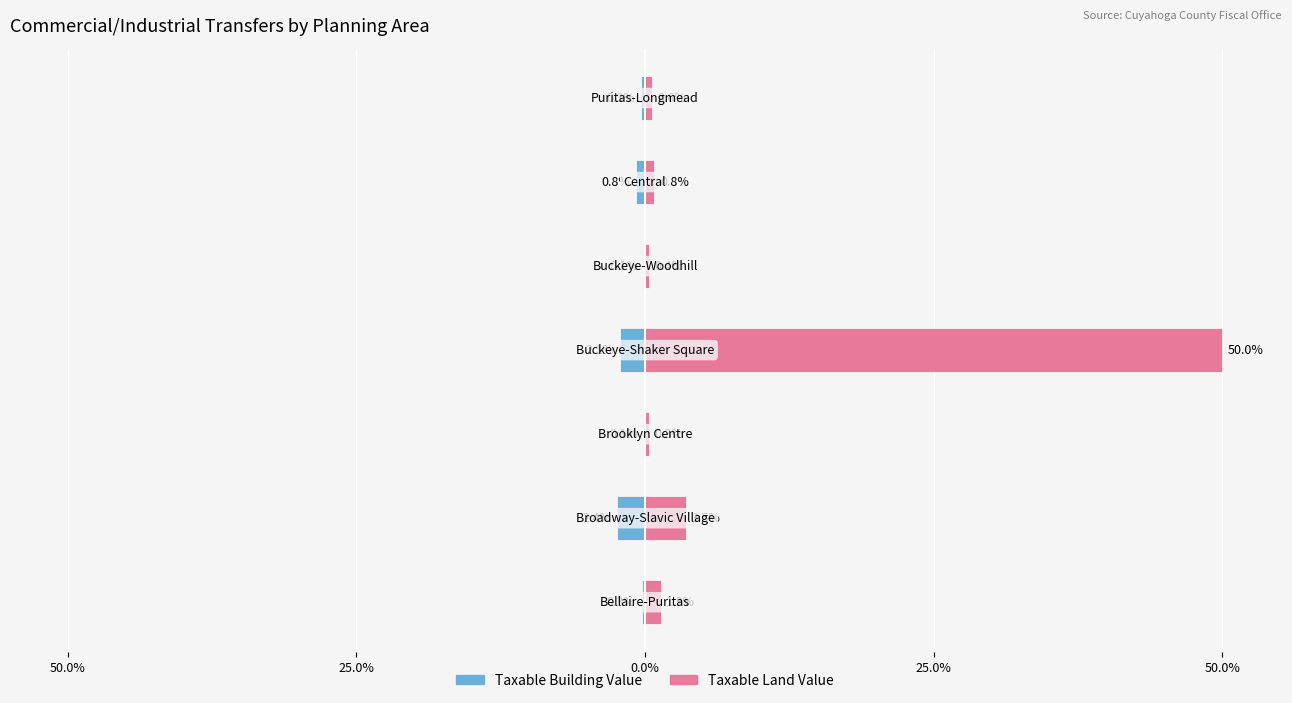

Rank the series by their maximum value, from lowest to highest.

Taxable Building Value, Taxable Land Value